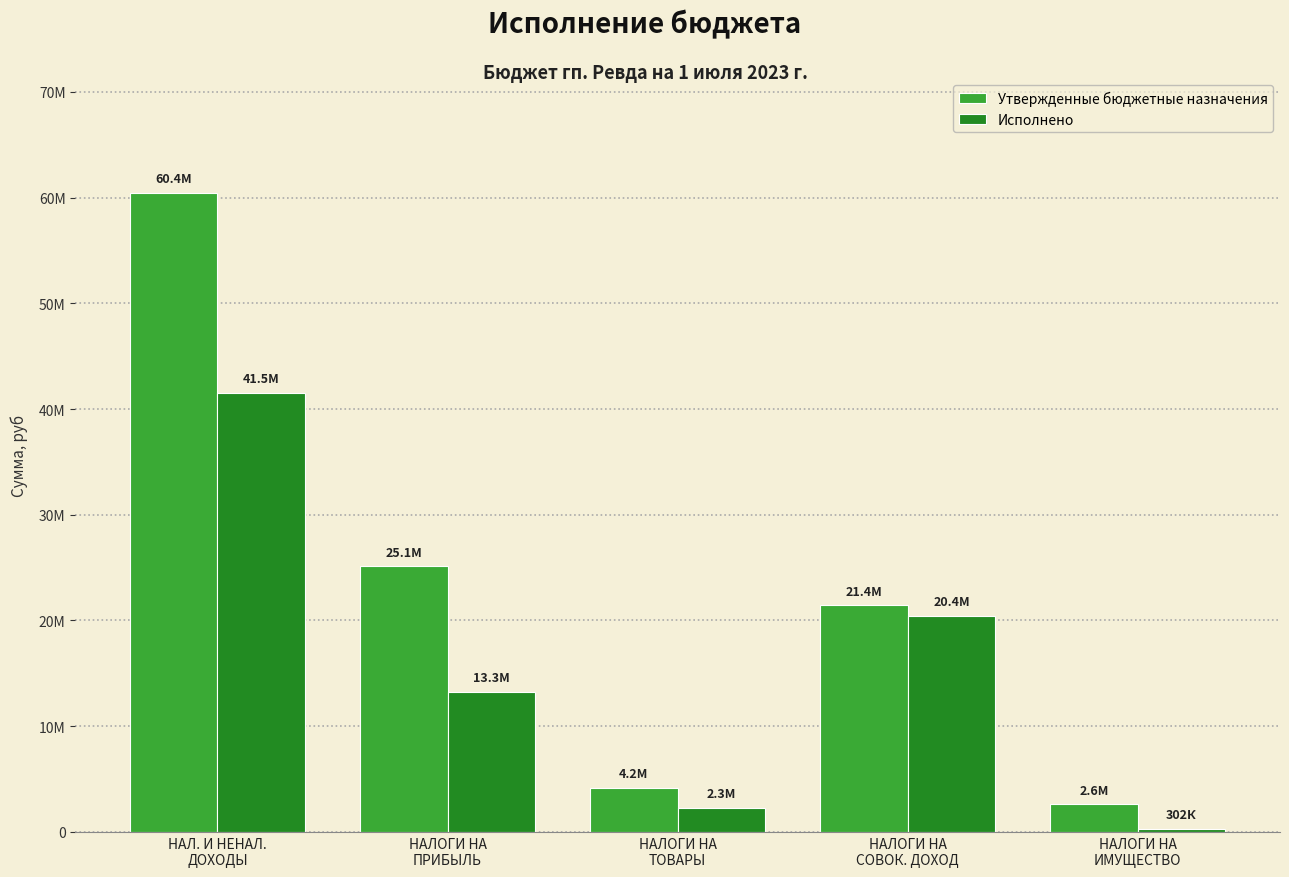

List the labels in order of Исполнено value, largest first.

НАЛ. И НЕНАЛ.
ДОХОДЫ, НАЛОГИ НА
СОВОК. ДОХОД, НАЛОГИ НА
ПРИБЫЛЬ, НАЛОГИ НА
ТОВАРЫ, НАЛОГИ НА
ИМУЩЕСТВО